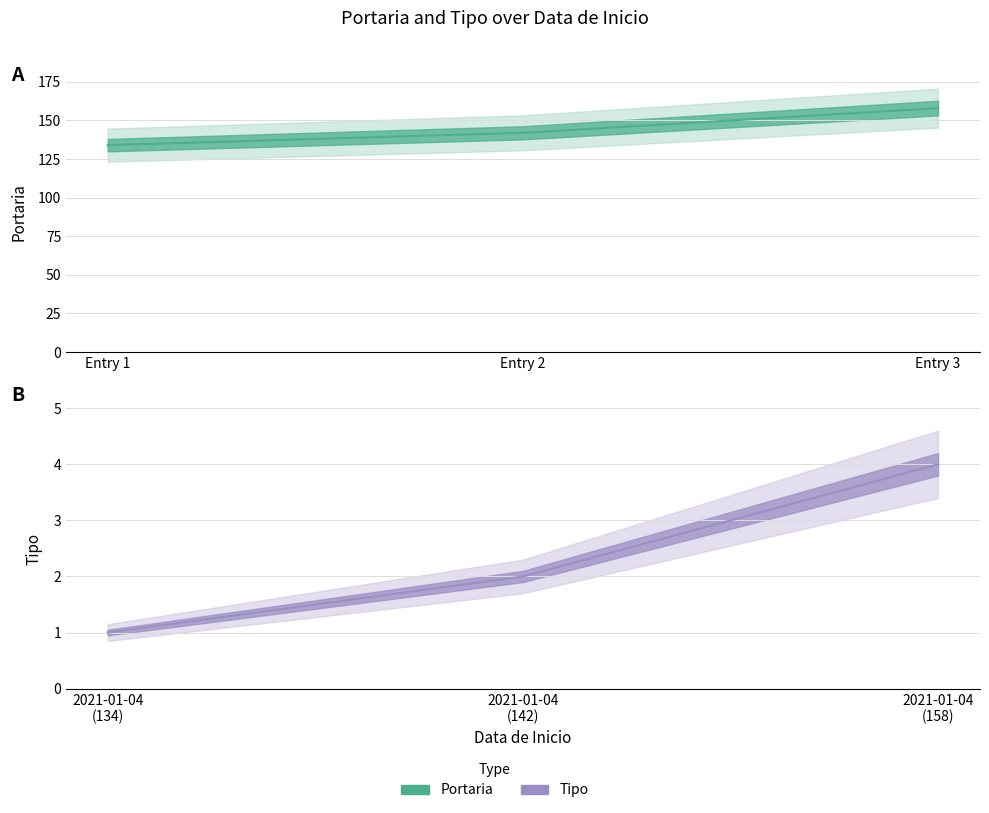

Is the value of Portaria at 2021-01-04 (134) greater than the value of Tipo at 2021-01-04 (142)?

Yes